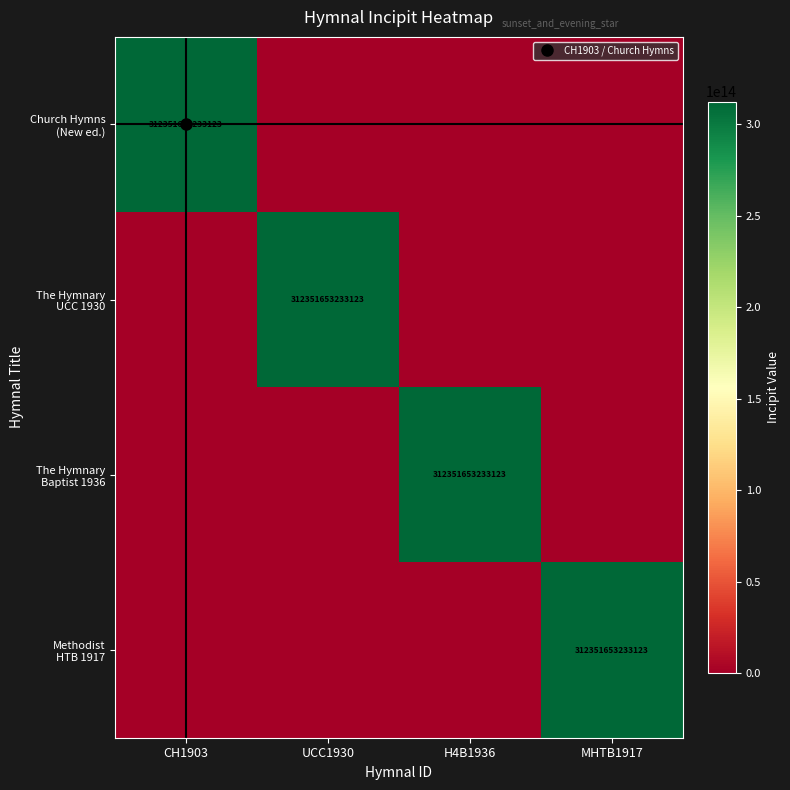

At H4B1936, list the series in order from smallest to largest.

Church Hymns (New ed.), The Hymnary UCC 1930, Methodist HTB 1917, The Hymnary Baptist 1936